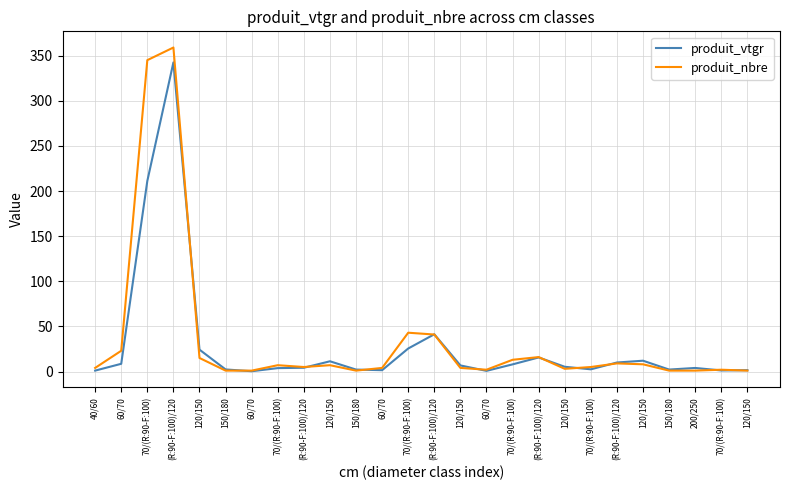

Rank the series by their average value, from highest to lowest.

produit_nbre, produit_vtgr